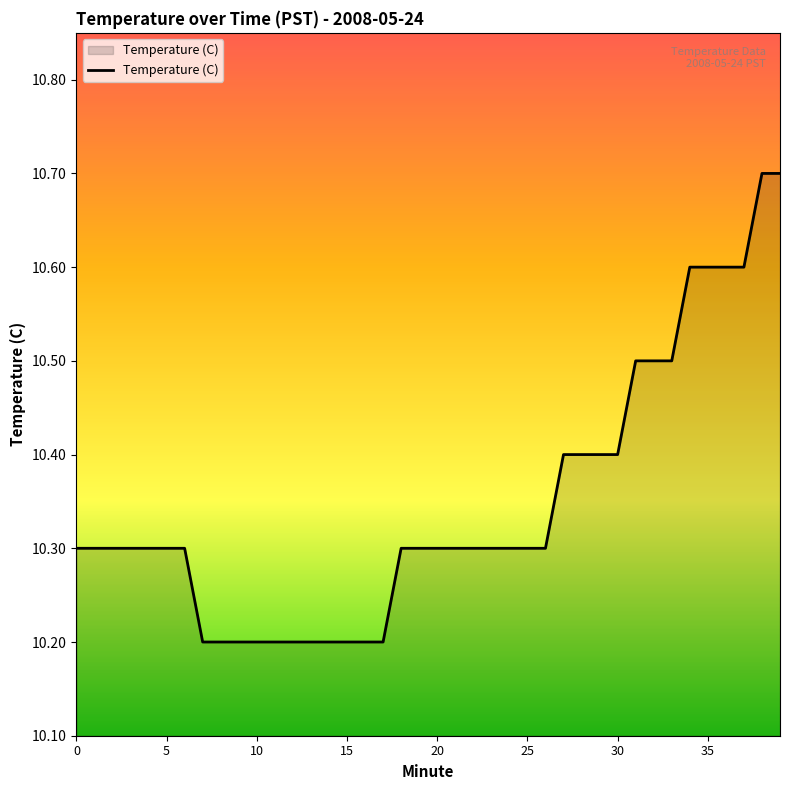

What is the difference between the maximum and minimum values?

0.5